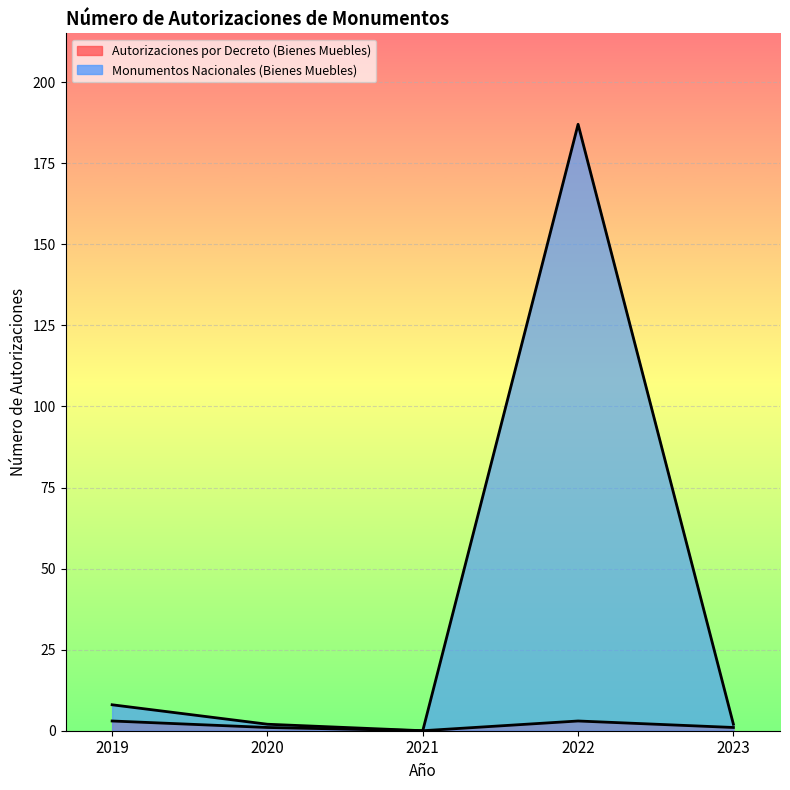

What is the difference between the second highest and minimum values in the Monumentos Nacionales (Bienes Muebles) series?

8